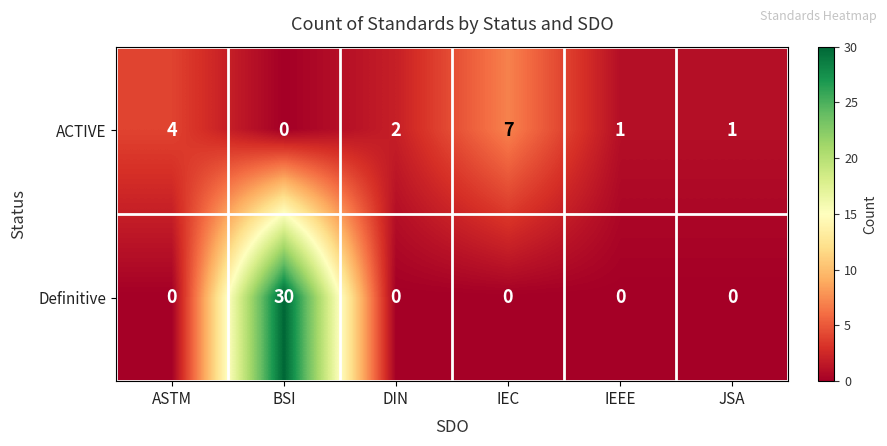

Which category has the highest value in the ACTIVE series?

IEC